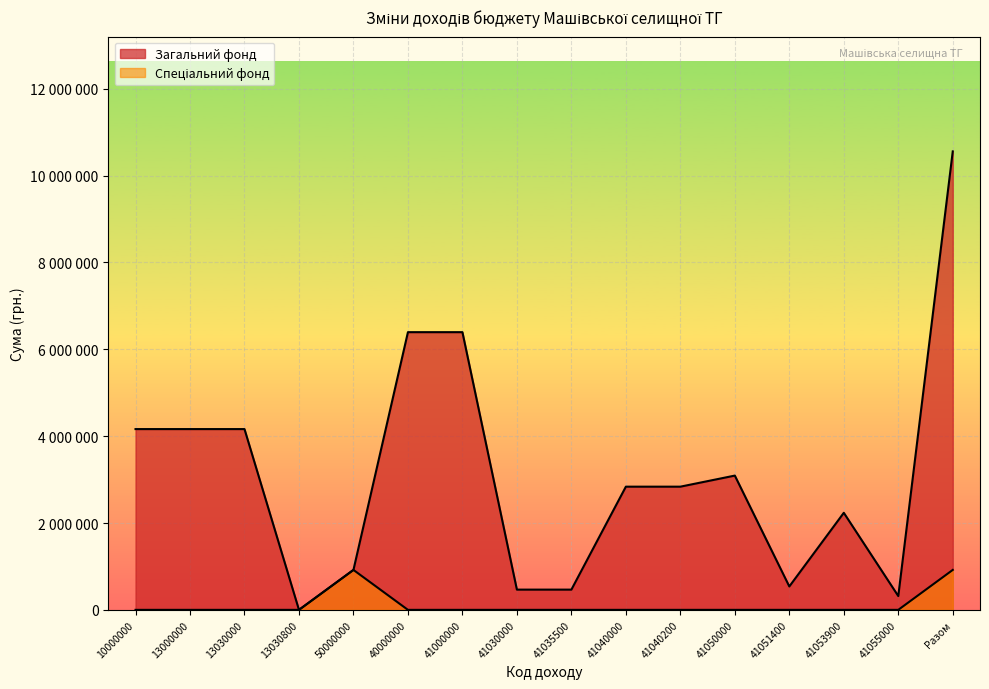

Reading left to right, what are all the values shown in this chart?

Загальний фонд: 4162829	4162829	4162829	0	919700	6394604	6394604	466000	466000	2836700	2836700	3091904	539010	2235000	317894	10557433
Спеціальний фонд: 0	0	0	0	919700	0	0	0	0	0	0	0	0	0	0	919700